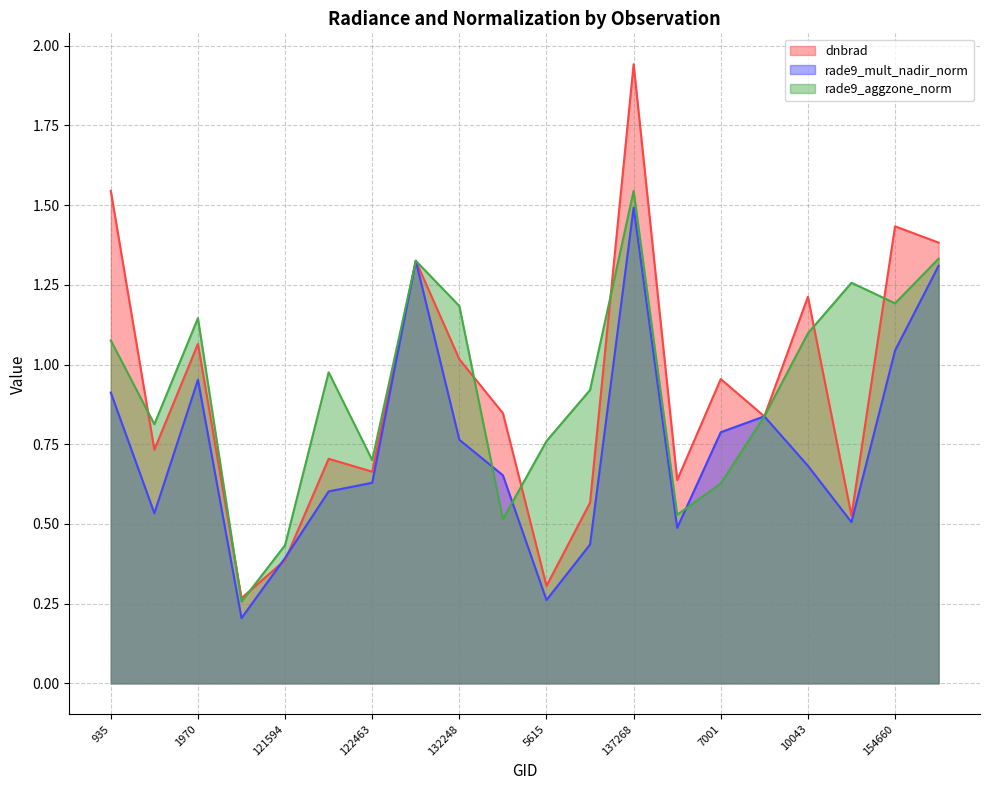

What position from the left is 5615?

11